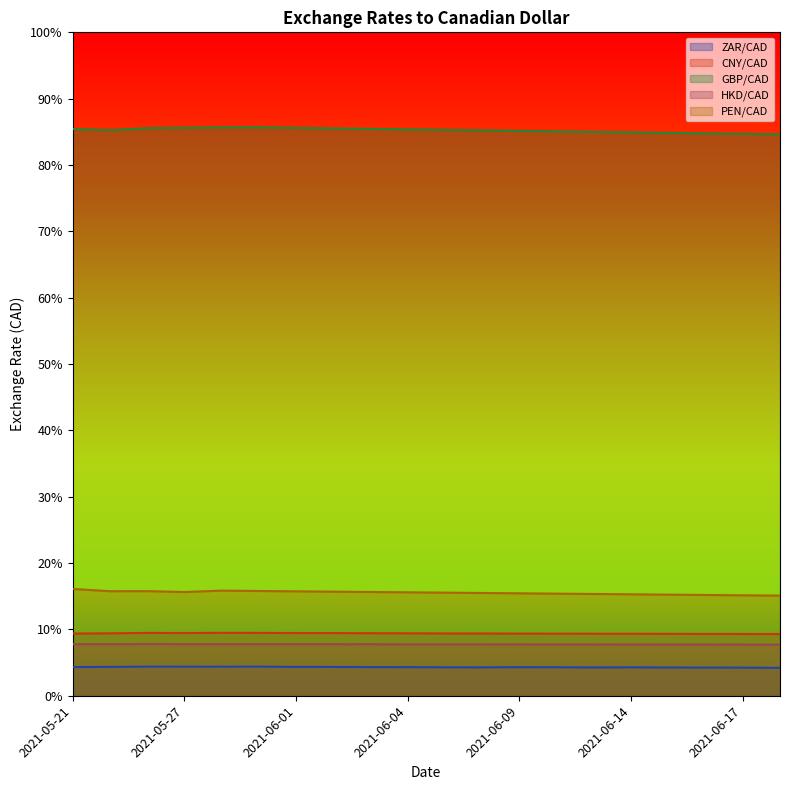

At which label is HKD/CAD closest to 0?

2021-06-18